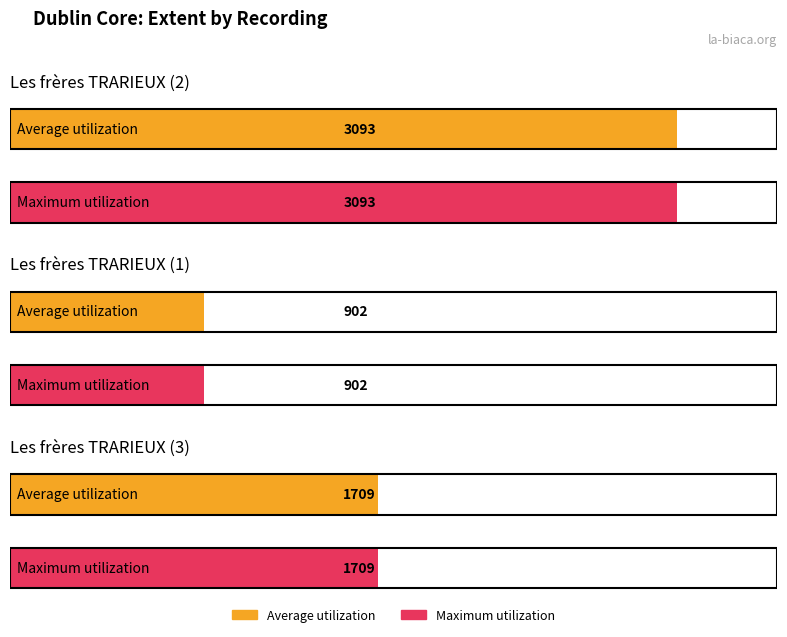

Is it true that Maximum utilization equals 636 at Les frères TRARIEUX (2)?

False